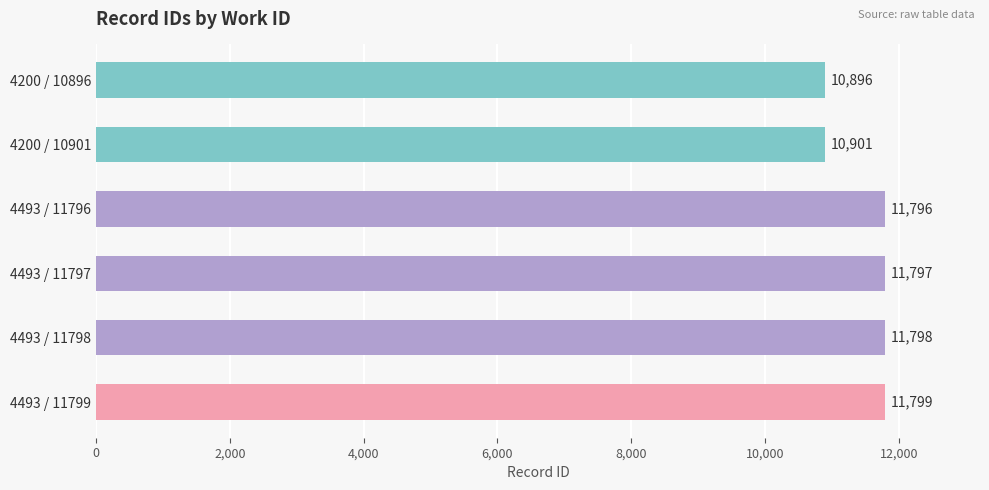

Approximately how many times larger is the value at 4493 / 11797 compared to 4200 / 10901?

1.1